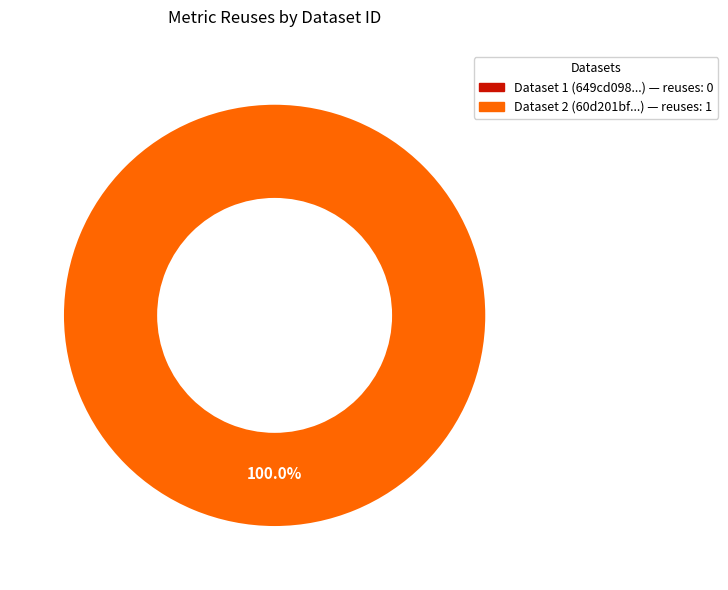

How many segments does this pie chart have?

2